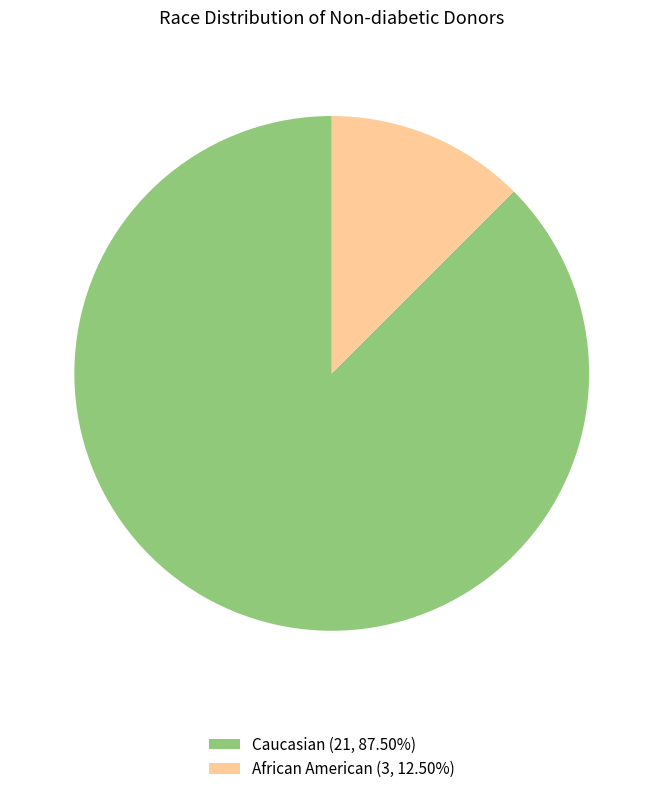

Does any single category account for the majority?

Yes